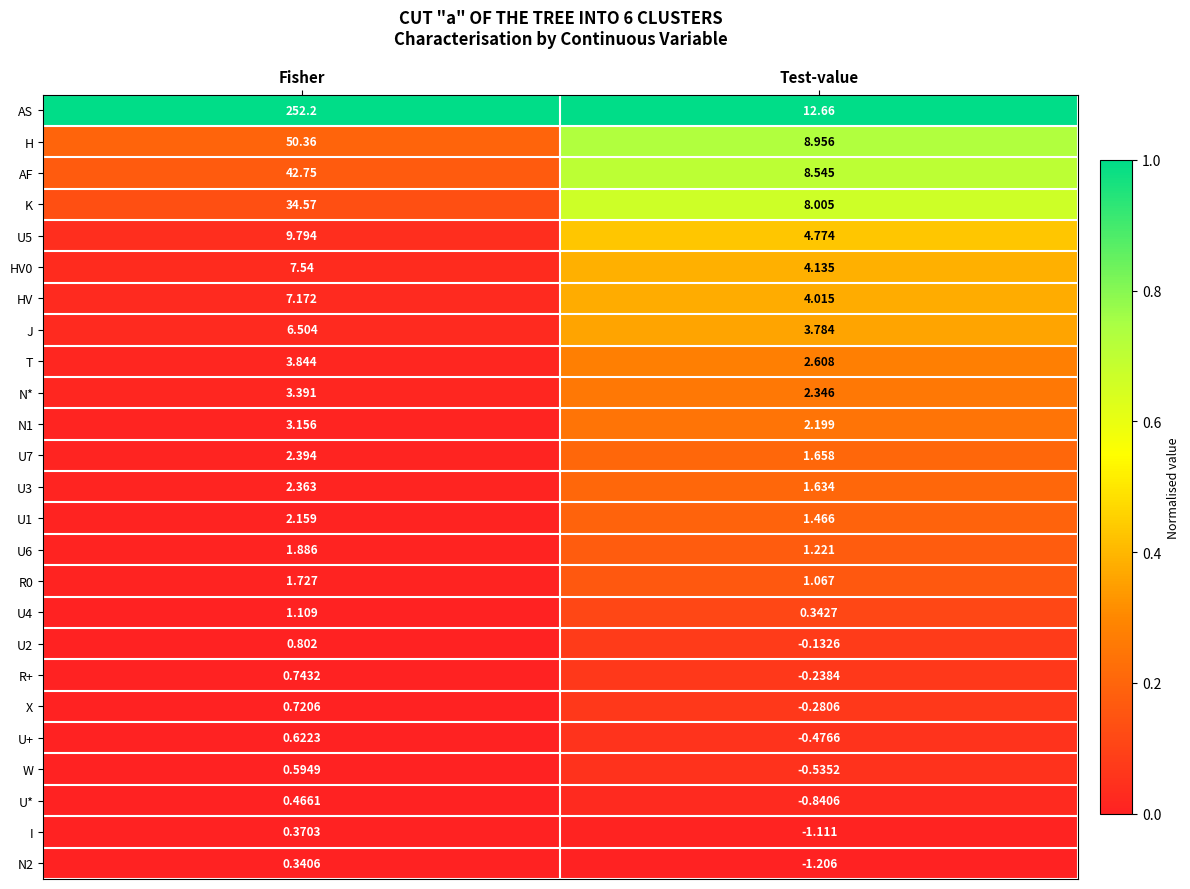

At which label does U5 reach its peak?

Fisher